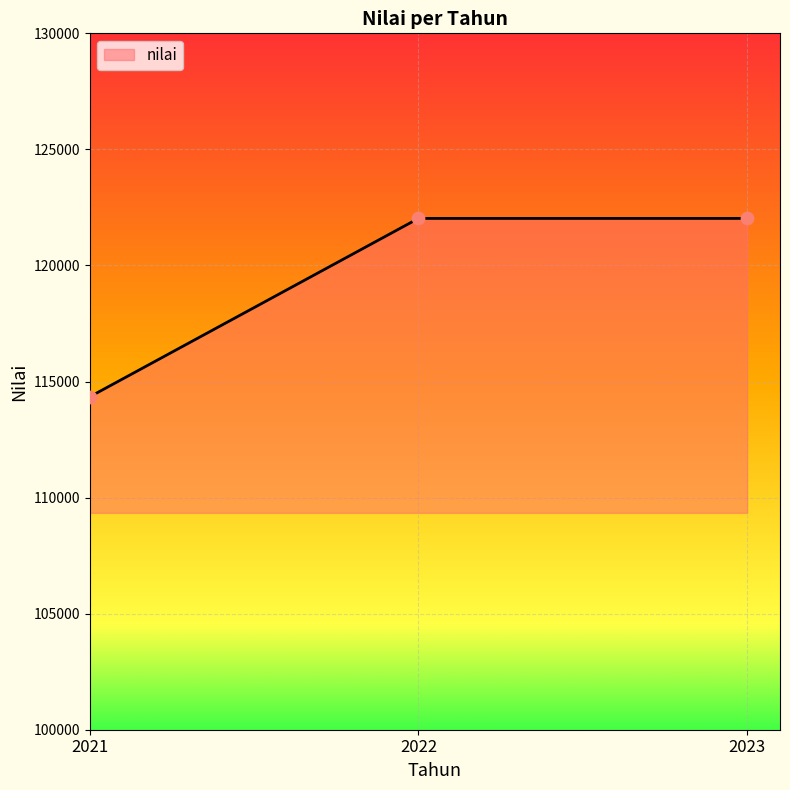

What is the change in value from 2021 to 2022?

+7684